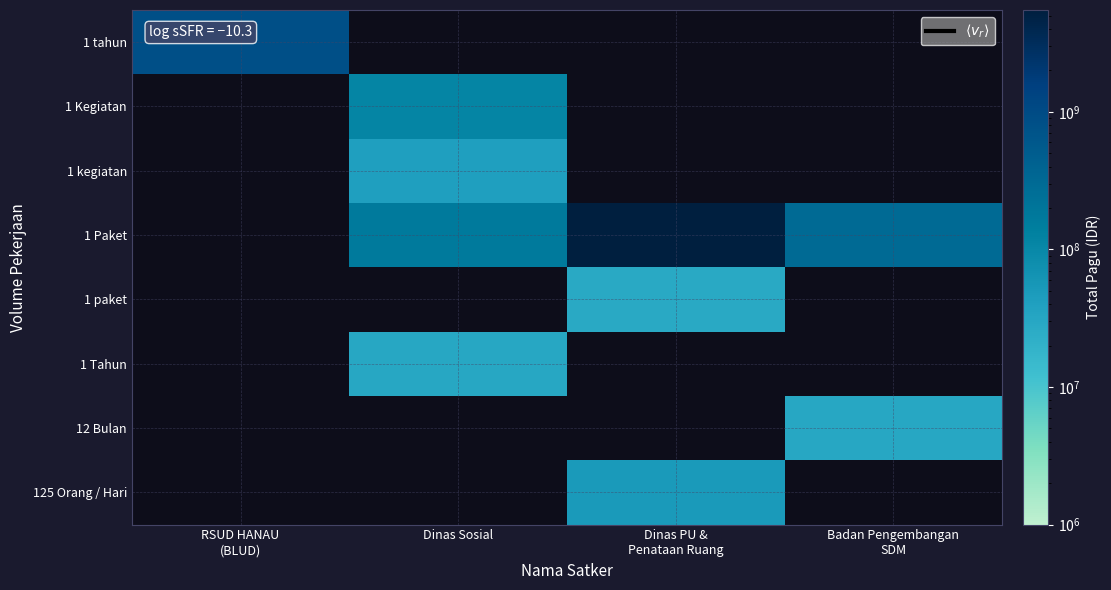

What is the highest value of the 1 tahun series?

846300000.0